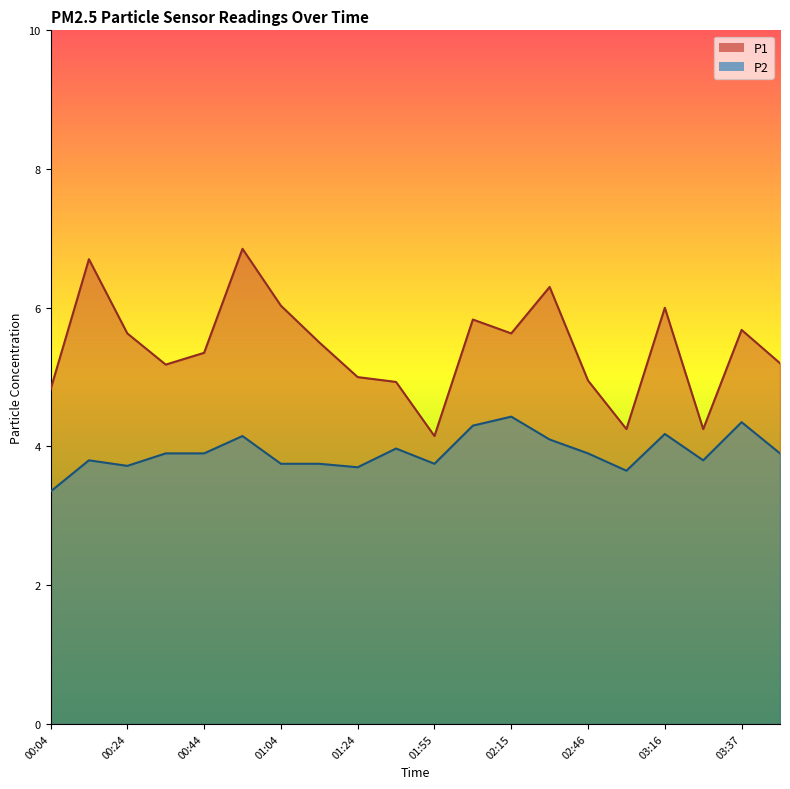

Read the P1 value at 03:37.

5.7